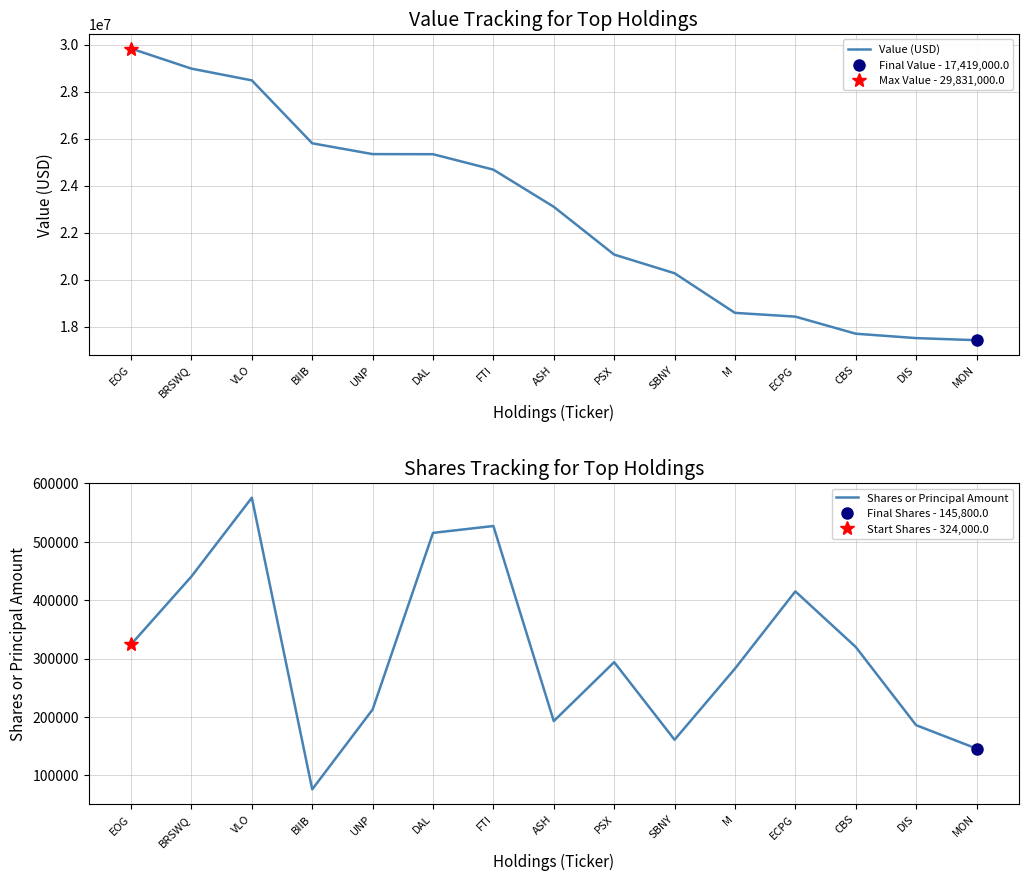

Where does the Value (USD) series first go above 23096000?

EOG